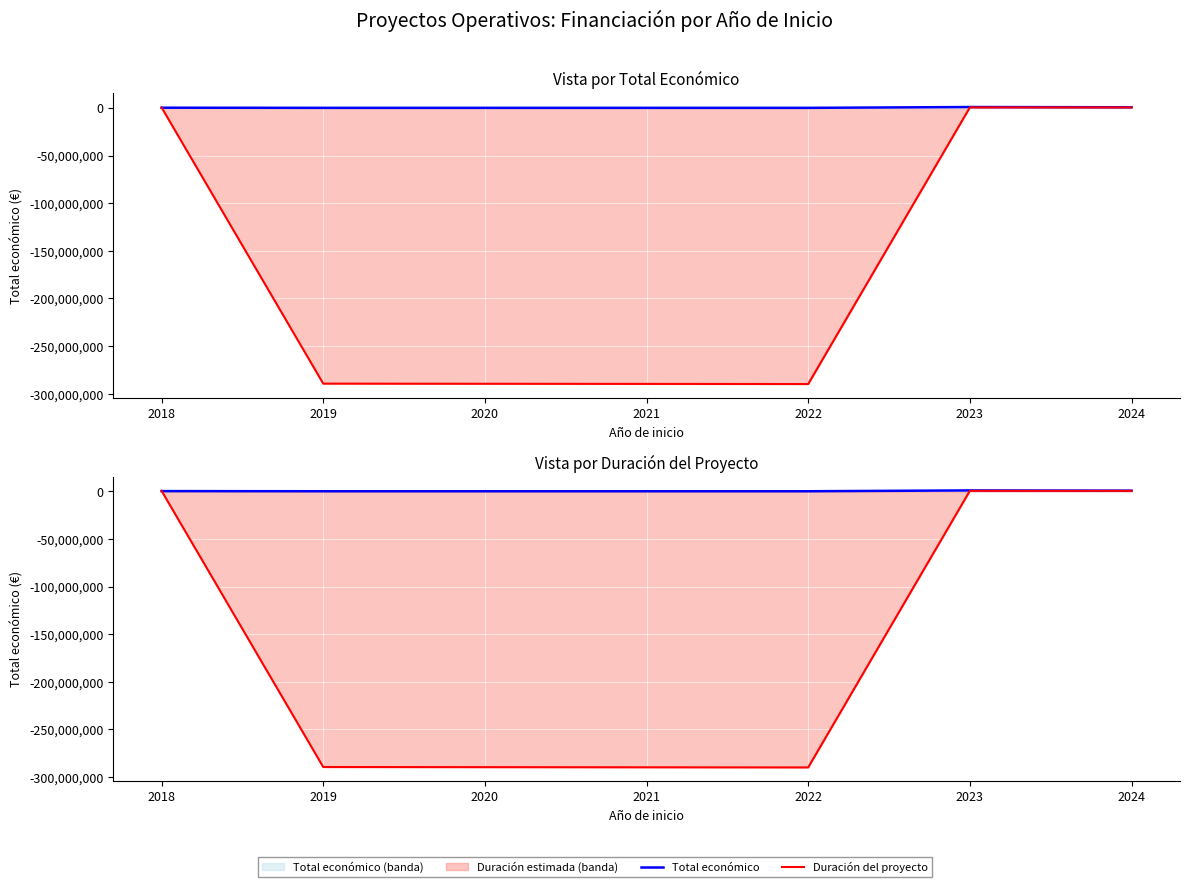

Reading left to right, extract all data points from this chart.

Total económico: 2018=155978.0	2019=0.0	2020=0.0	2021=0.0	2022=0.0	2023=859999.0	2024=615375.0
Duración del proyecto: 2018=429999.5	2019=-289389663.5	2020=-289532996.7	2021=-289676329.8	2022=-289819663.0	2023=429999.5	2024=429999.5